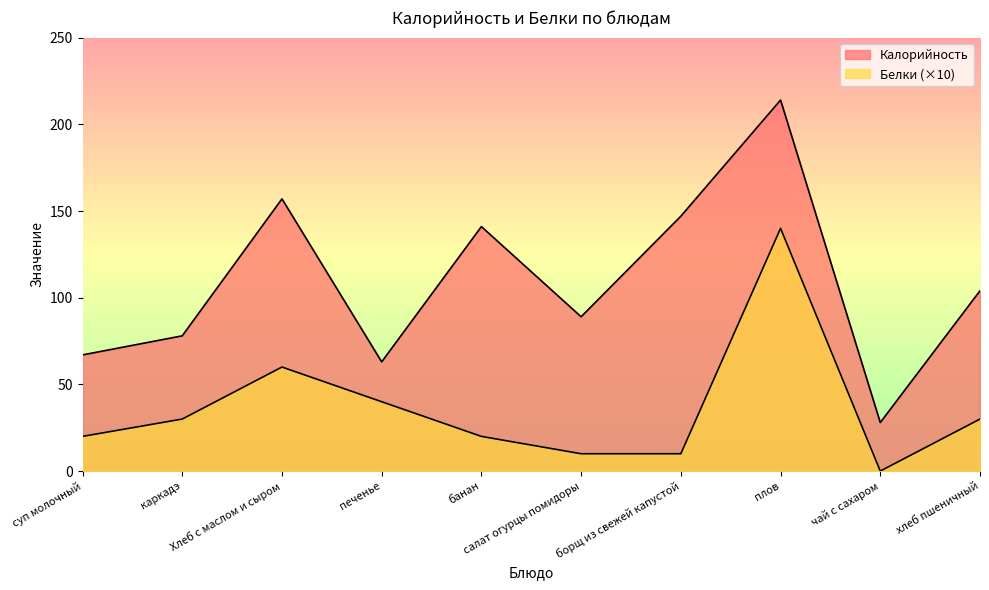

Is the value of Белки at салат огурцы помидоры greater than the value of Калорийность at суп молочный?

No